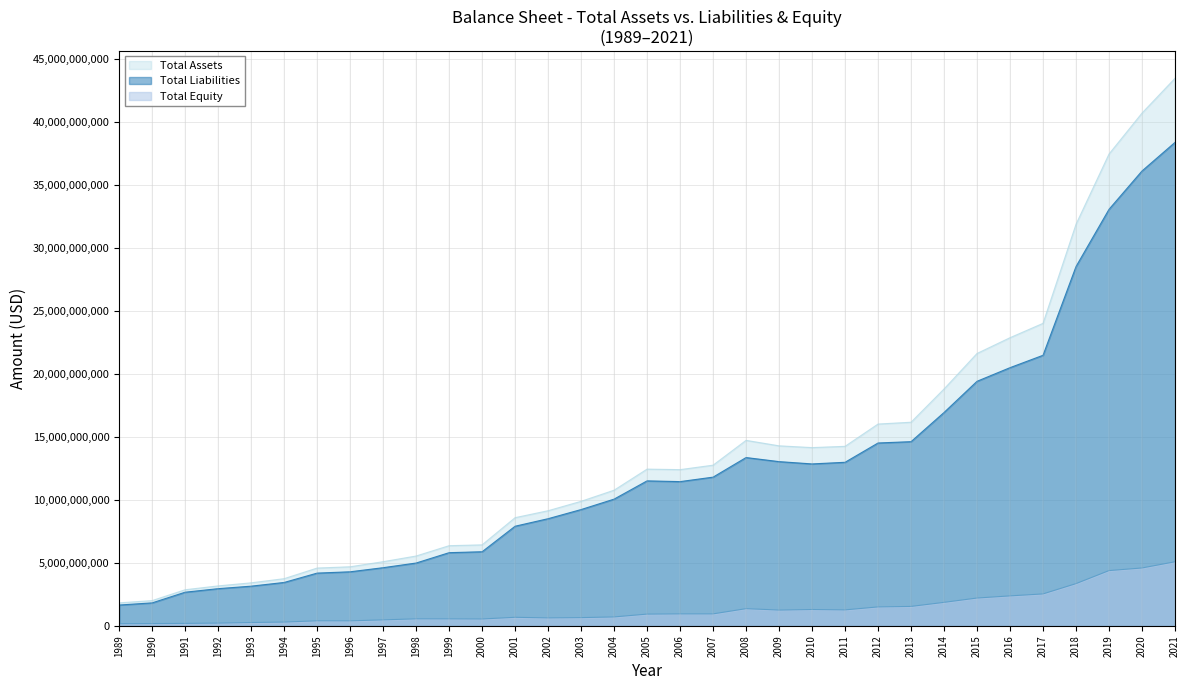

At which category does the chart reach its minimum across all series?

1989